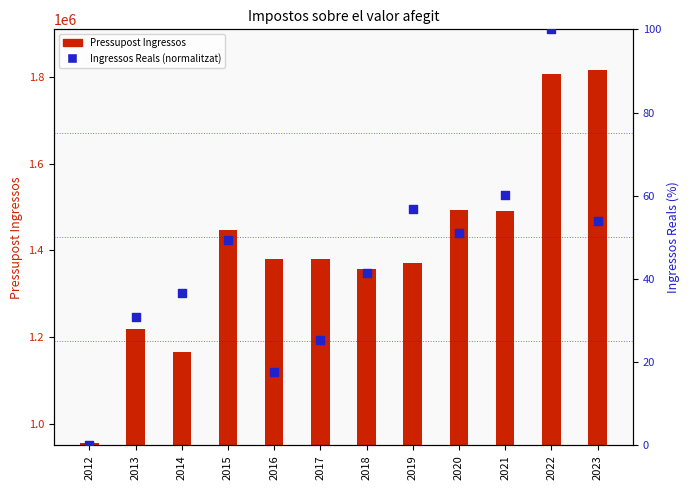

Which series contains the highest Y value?

Pressupost Ingressos